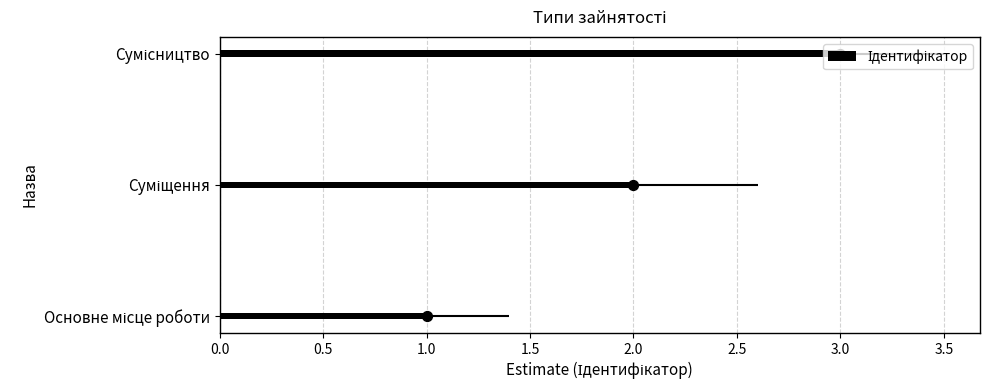

What is the change in value from Суміщення to Сумісництво?

+1